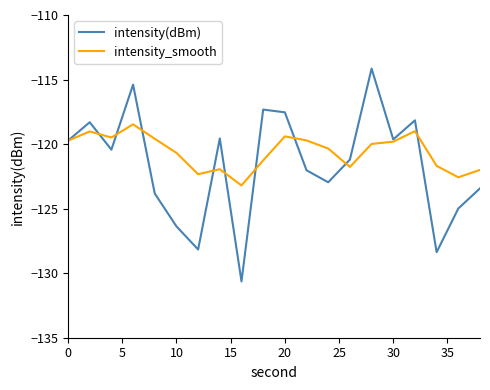

What is the smallest value displayed?

-130.6